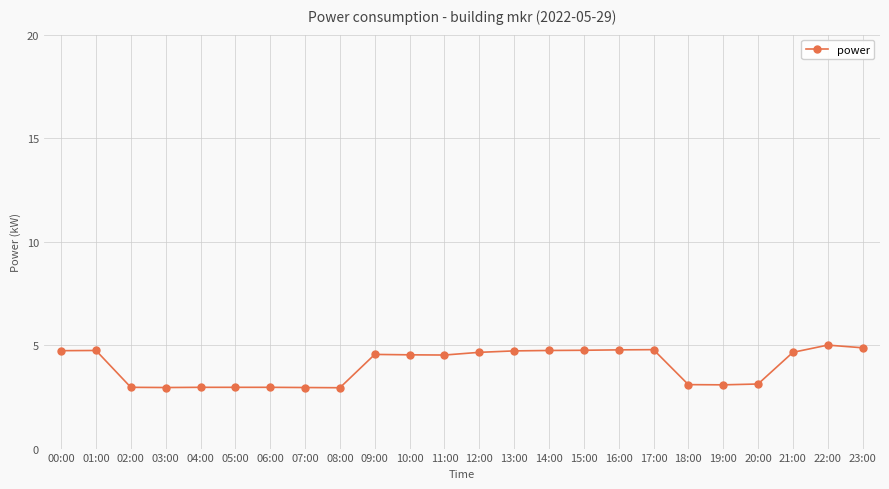

What is the maximum value shown in the chart?

5.0